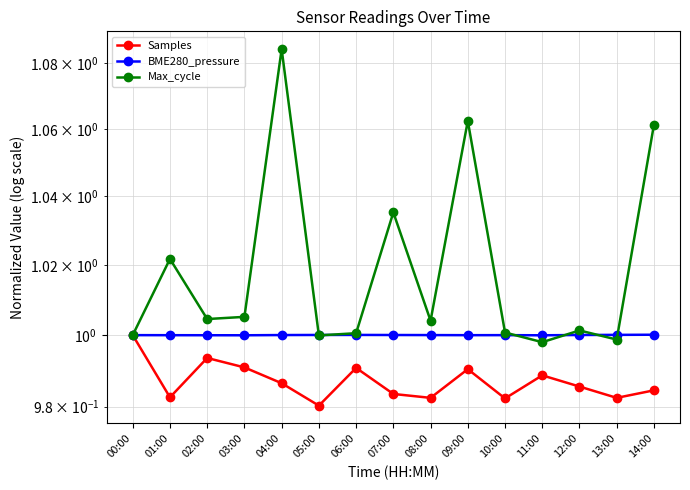

Where is Max_cycle nearest to the value 1?

00:00